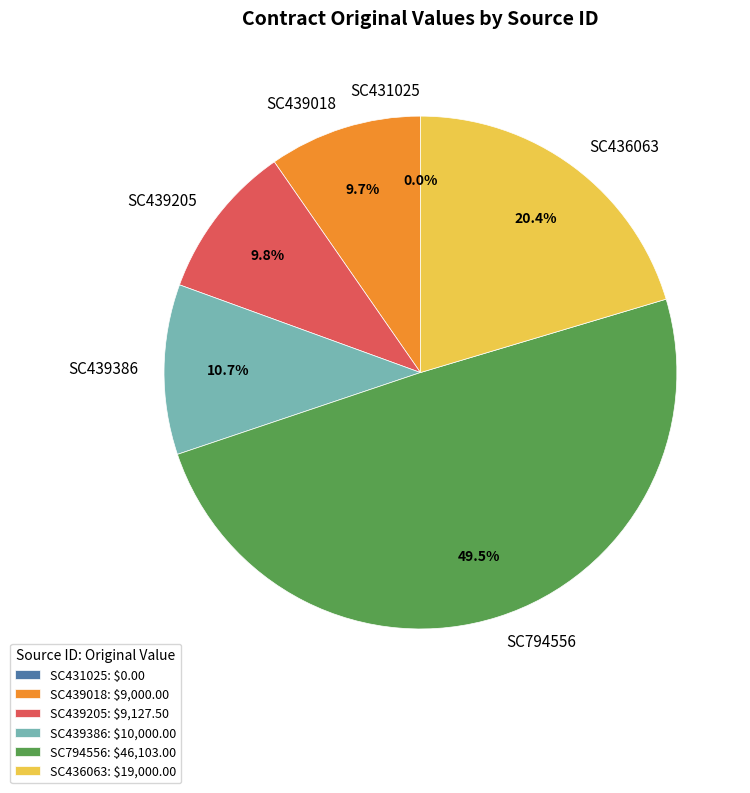

What percentage is the SC436063 slice, to the nearest percent?

20%